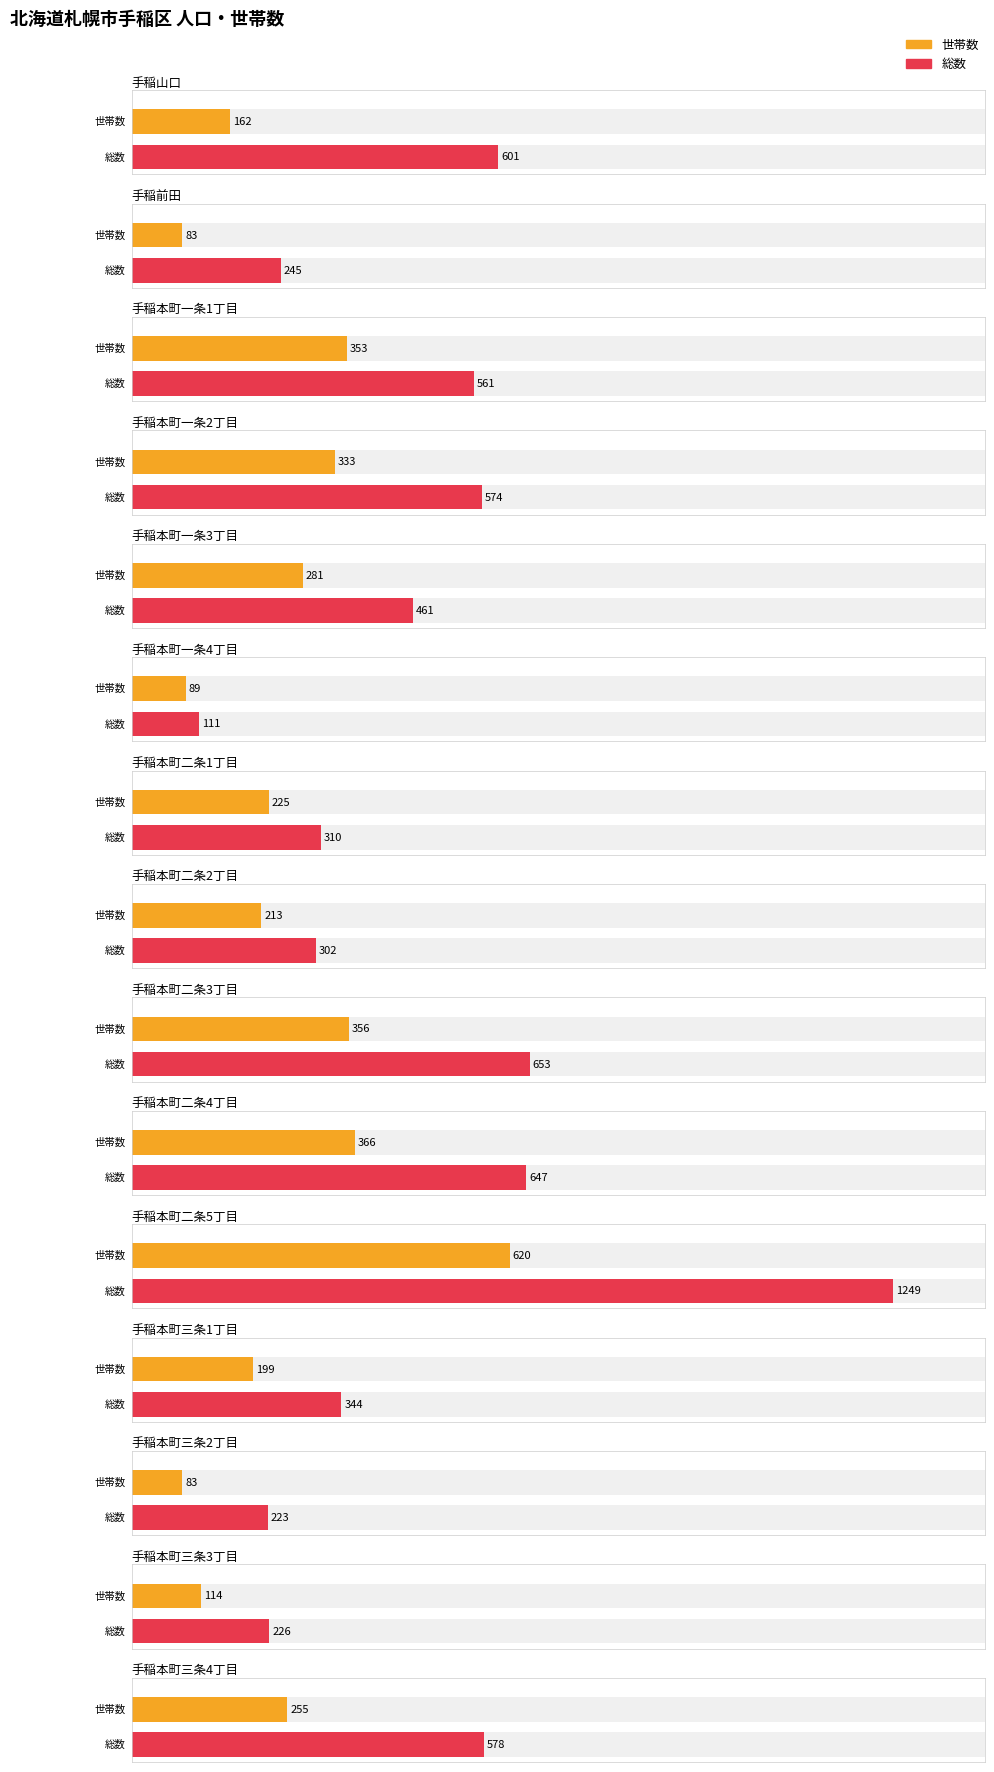

What is the value of the 世帯数 bar at the 5th from the left?

281